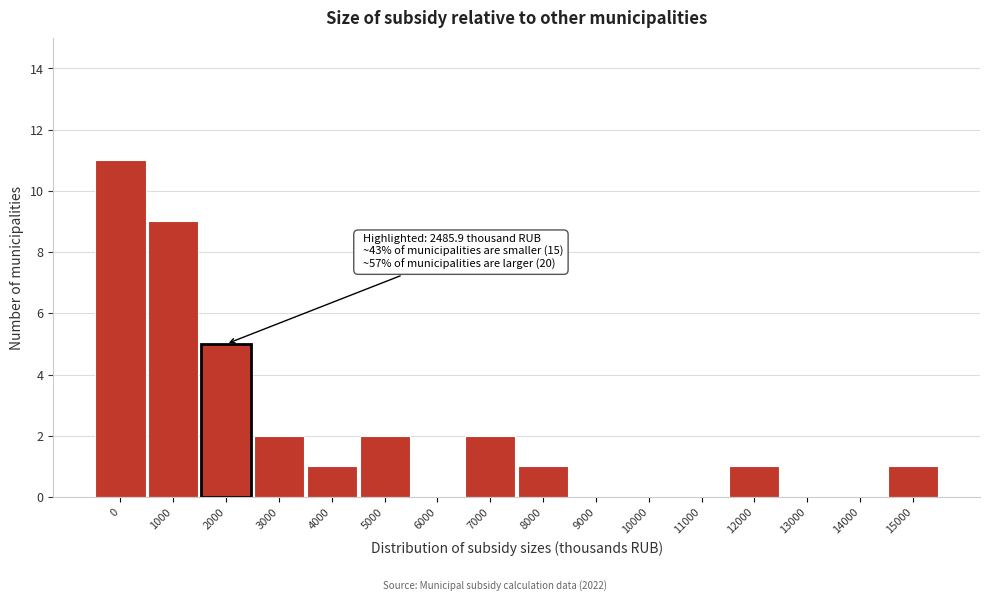

Reading right to left, list all the values displayed in this chart.

15000=1	14000=0	13000=0	12000=1	11000=0	10000=0	9000=0	8000=1	7000=2	6000=0	5000=2	4000=1	3000=2	2000=5	1000=9	0=11